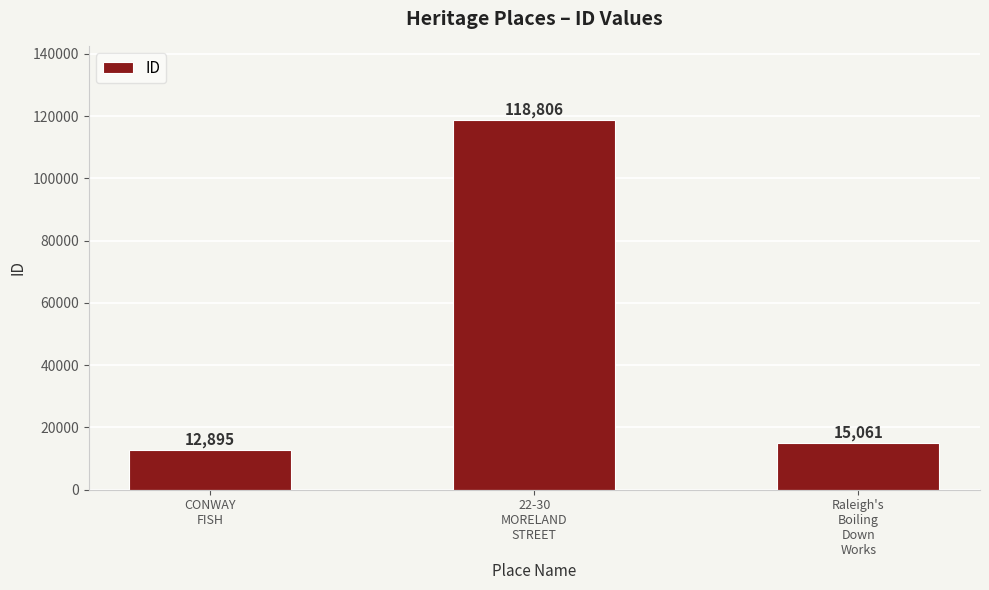

What is the difference between the values at Raleigh's
Boiling
Down
Works and 22-30
MORELAND
STREET?

103745